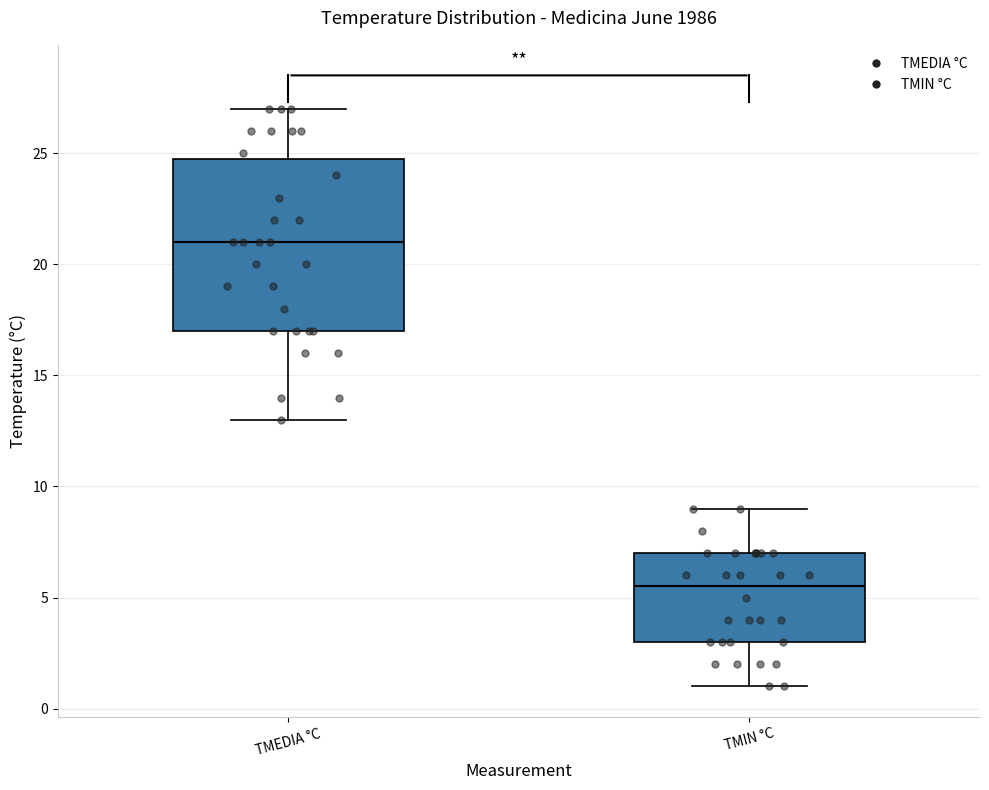

Reading left to right, read every box against the y-axis: the position of its median line, the range the box covers, and the ends of its whiskers. The values are not printed on the chart, so give them approximately, as read against the axis.

TMEDIA °C: median 21.0, box 17.0 to 25.0, whiskers 13.0 to 27.0
TMIN °C: median 5.5, box 3.0 to 7.0, whiskers 1.0 to 9.0